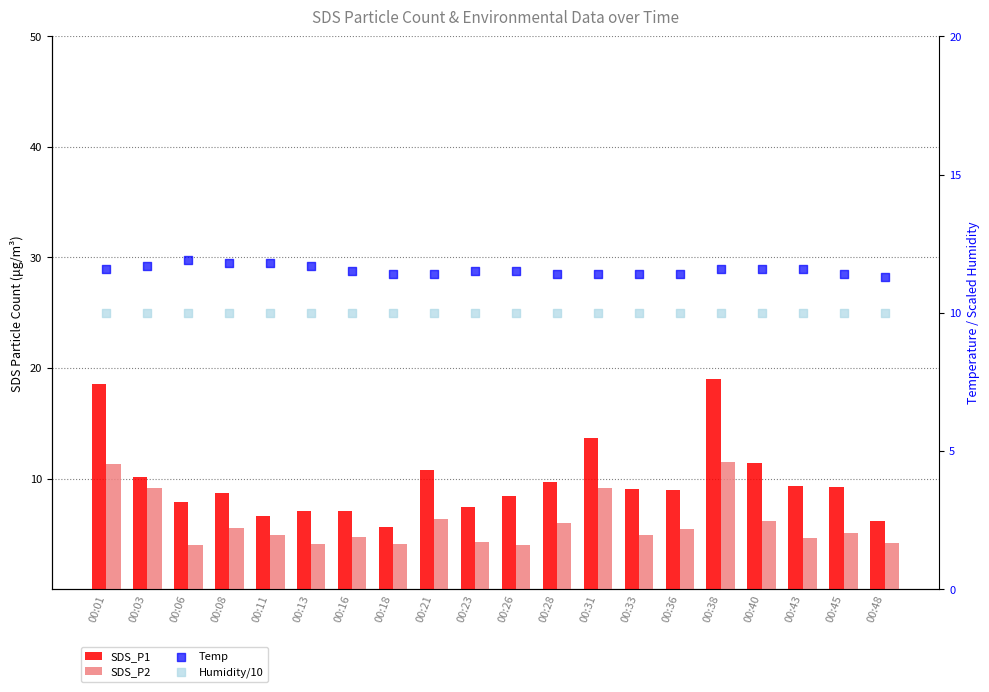

At how many categories does at least one series exceed 8?

20